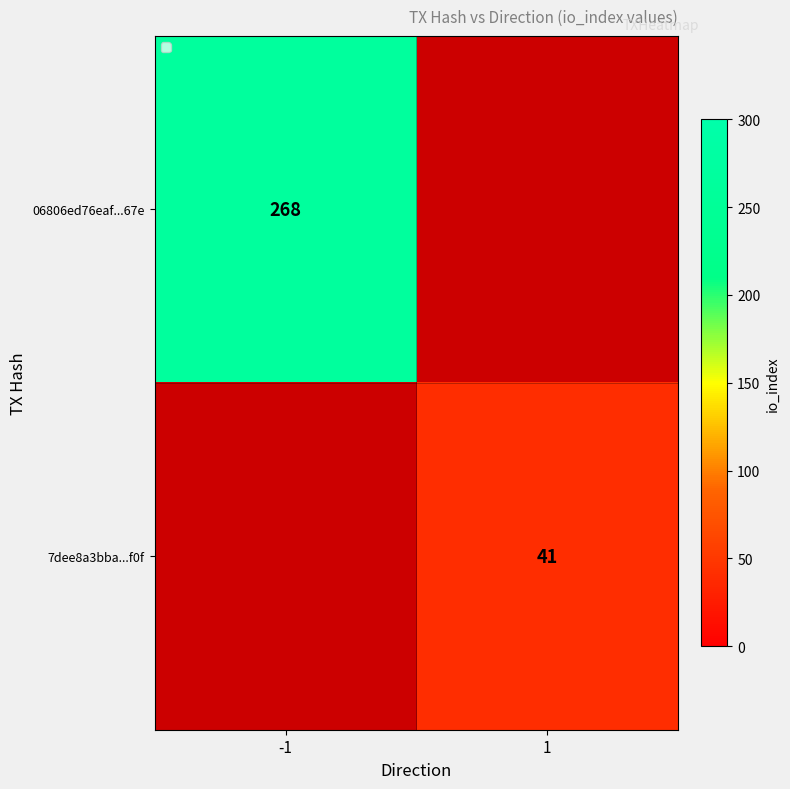

Is it true that 7dee8a3bba...f0f equals 13 at 1?

False